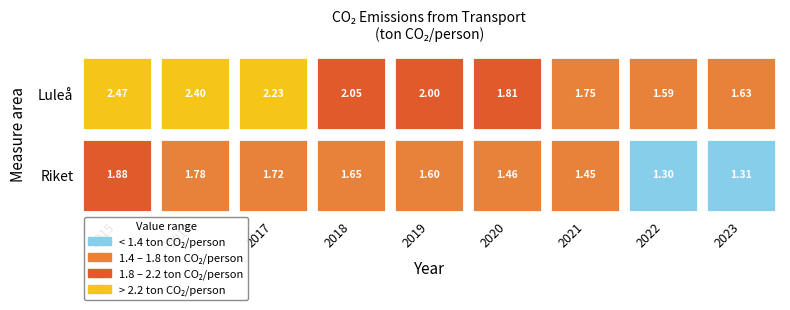

What is the sum of all Riket values?

14.1